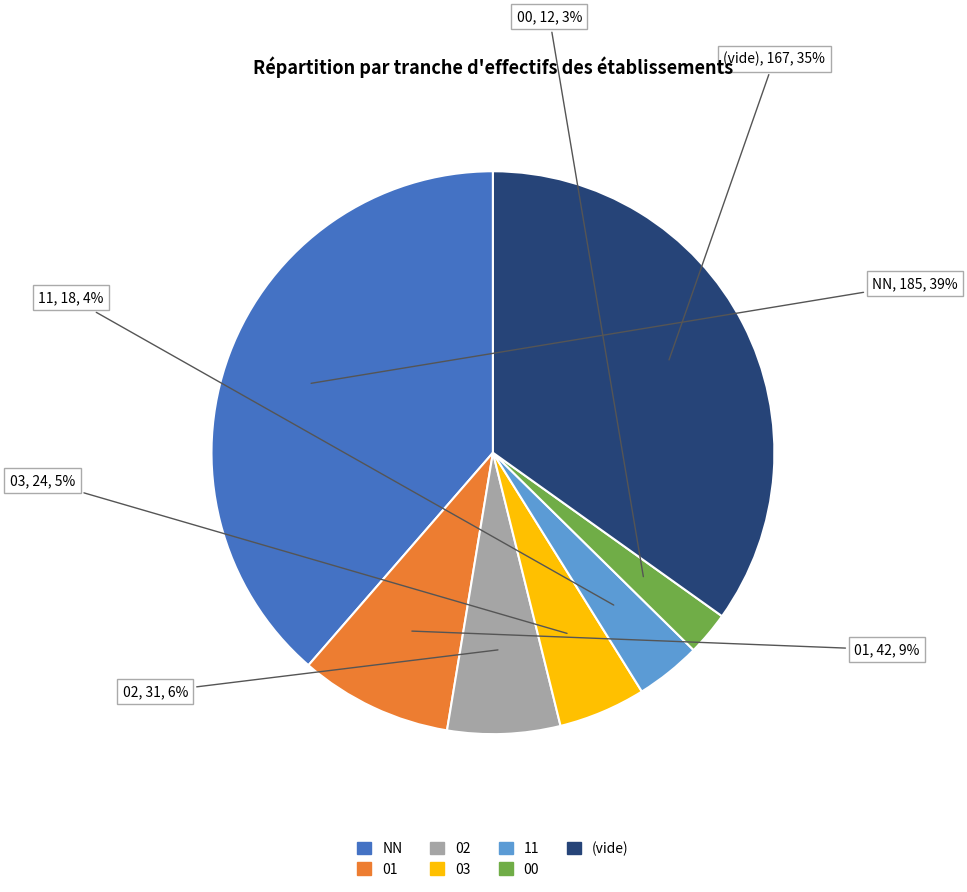

To the nearest percent, what is the average slice percentage?

14%